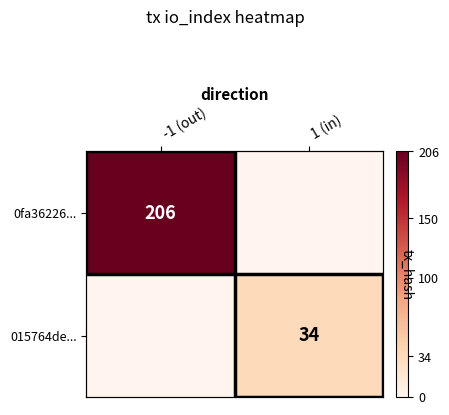

The value of 015764de... at -1 (out) is -18. True or false?

False